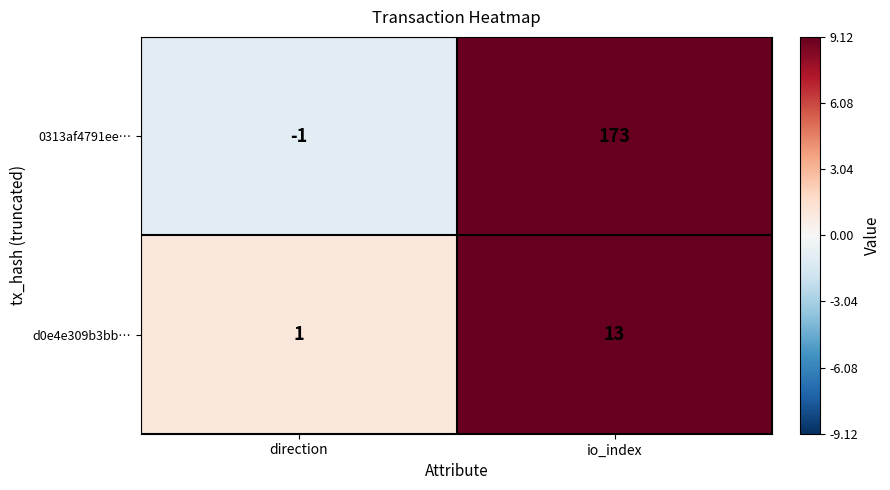

Rank the series by their average value, from lowest to highest.

d0e4e309b3bb…, 0313af4791ee…